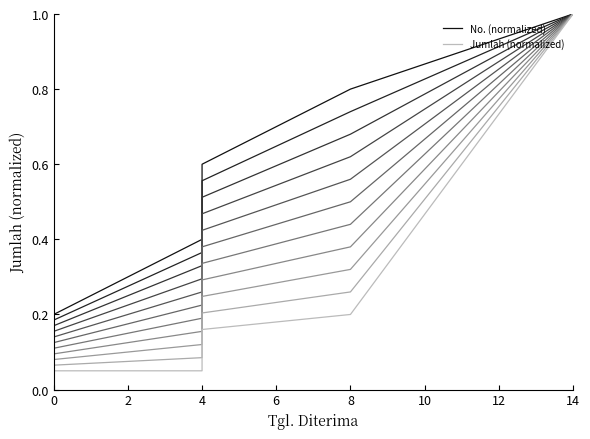

True or false: No. and Jumlah intersect in this chart.

False